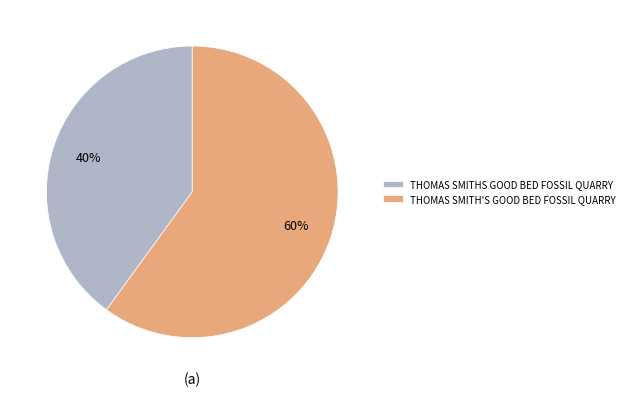

Which slice is the largest?

THOMAS SMITH'S GOOD BED FOSSIL QUARRY